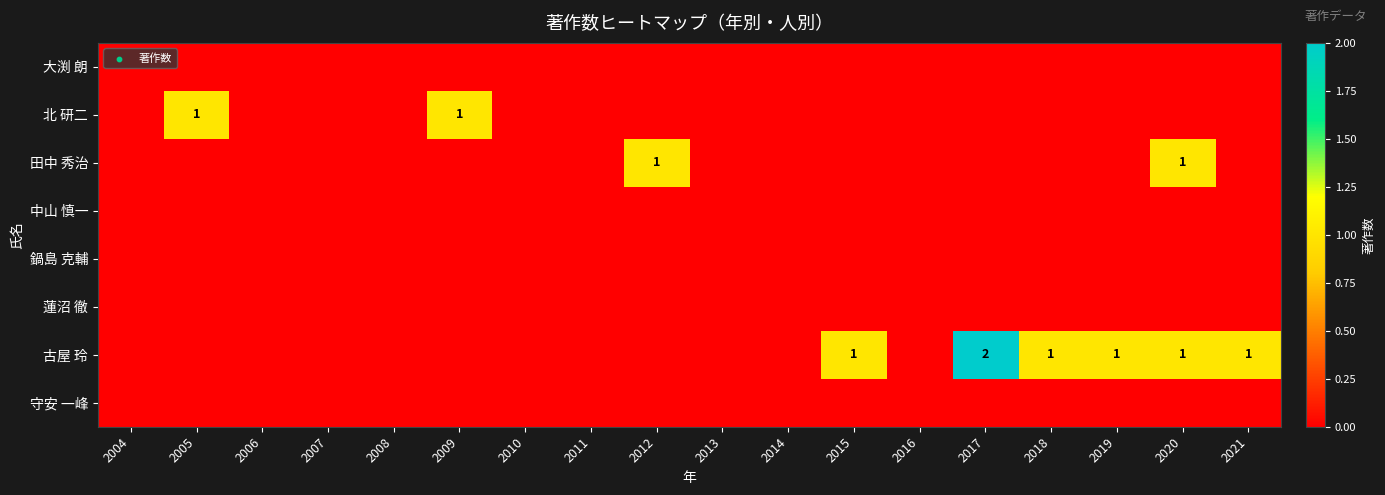

At how many categories does at least one series exceed 1?

1